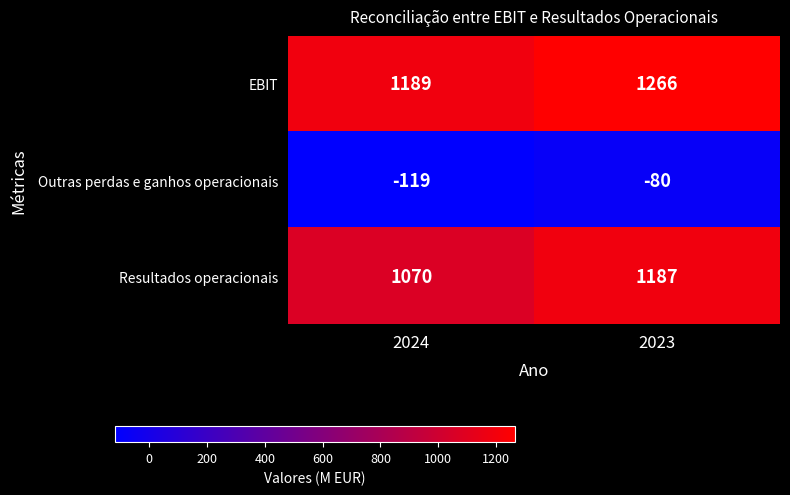

What is the spread (max minus min) of values at 2024?

1308